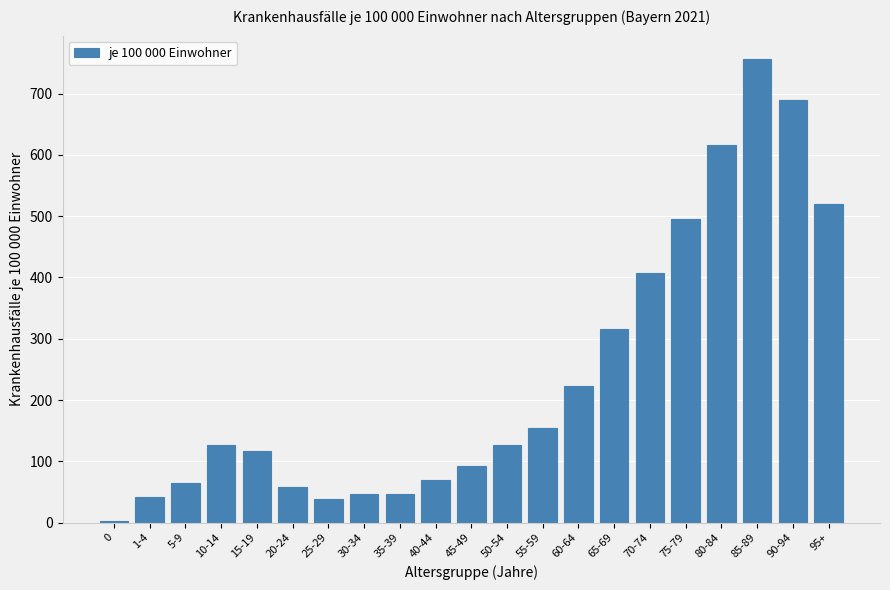

What is the ratio of the value at 5-9 to the value at 1-4?

1.6